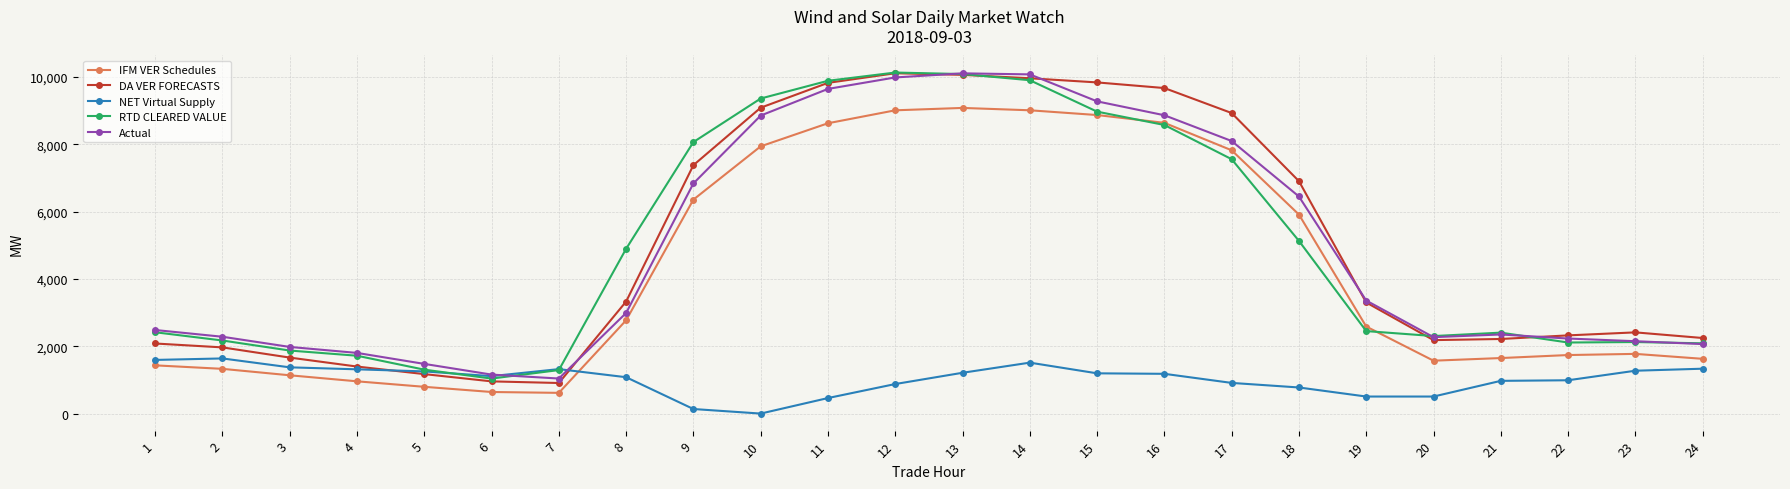

True or false: NET Virtual Supply has more than 1 interior local peaks.

True